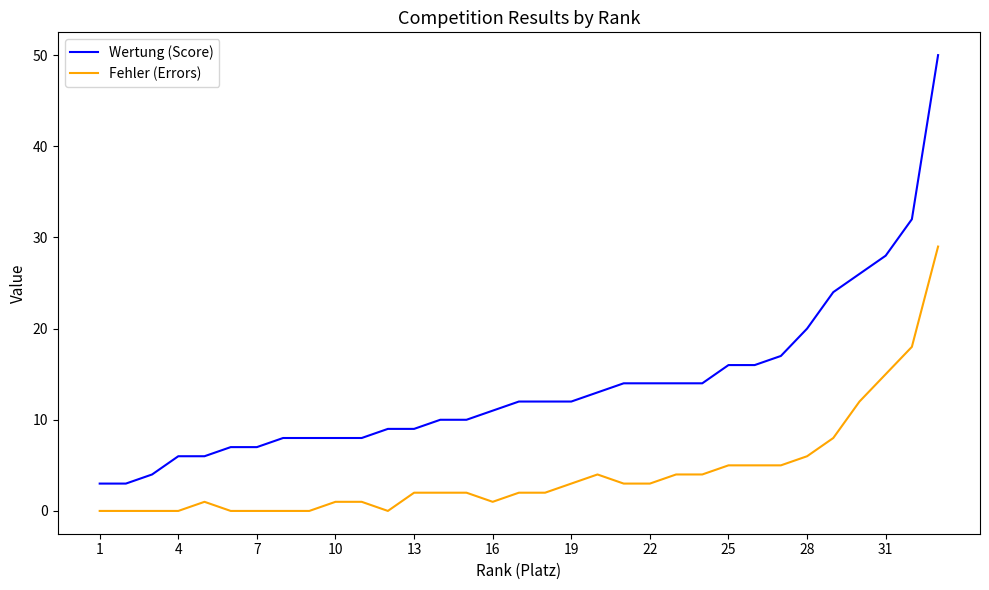

True or false: Fehler (Errors) and Wertung (Score) intersect in this chart.

False